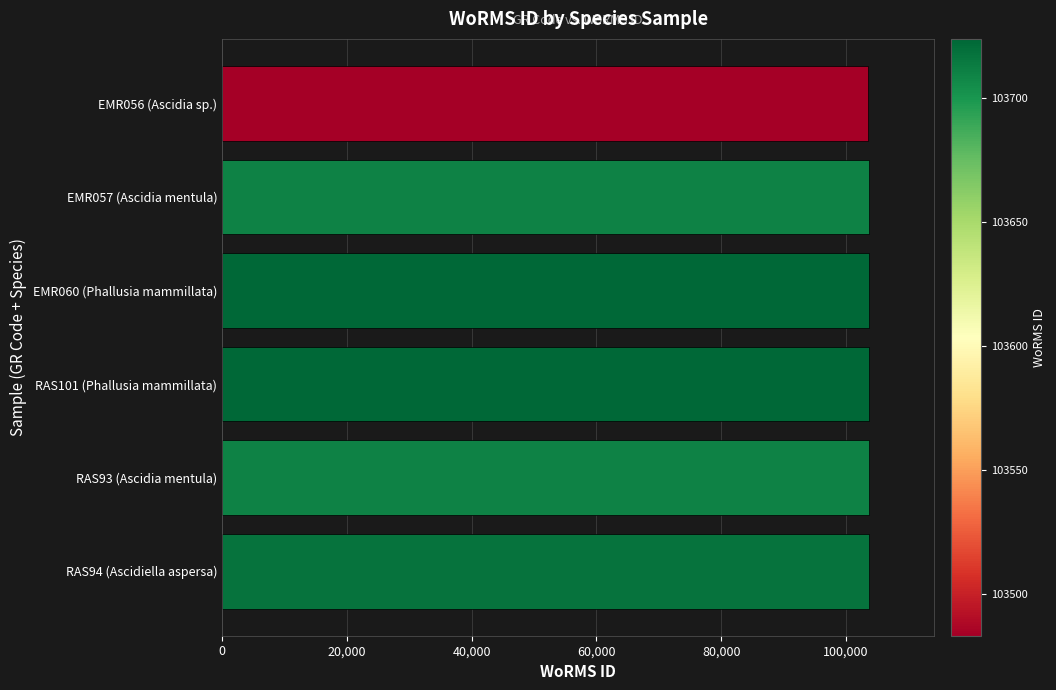

How many data points does each series have?

6